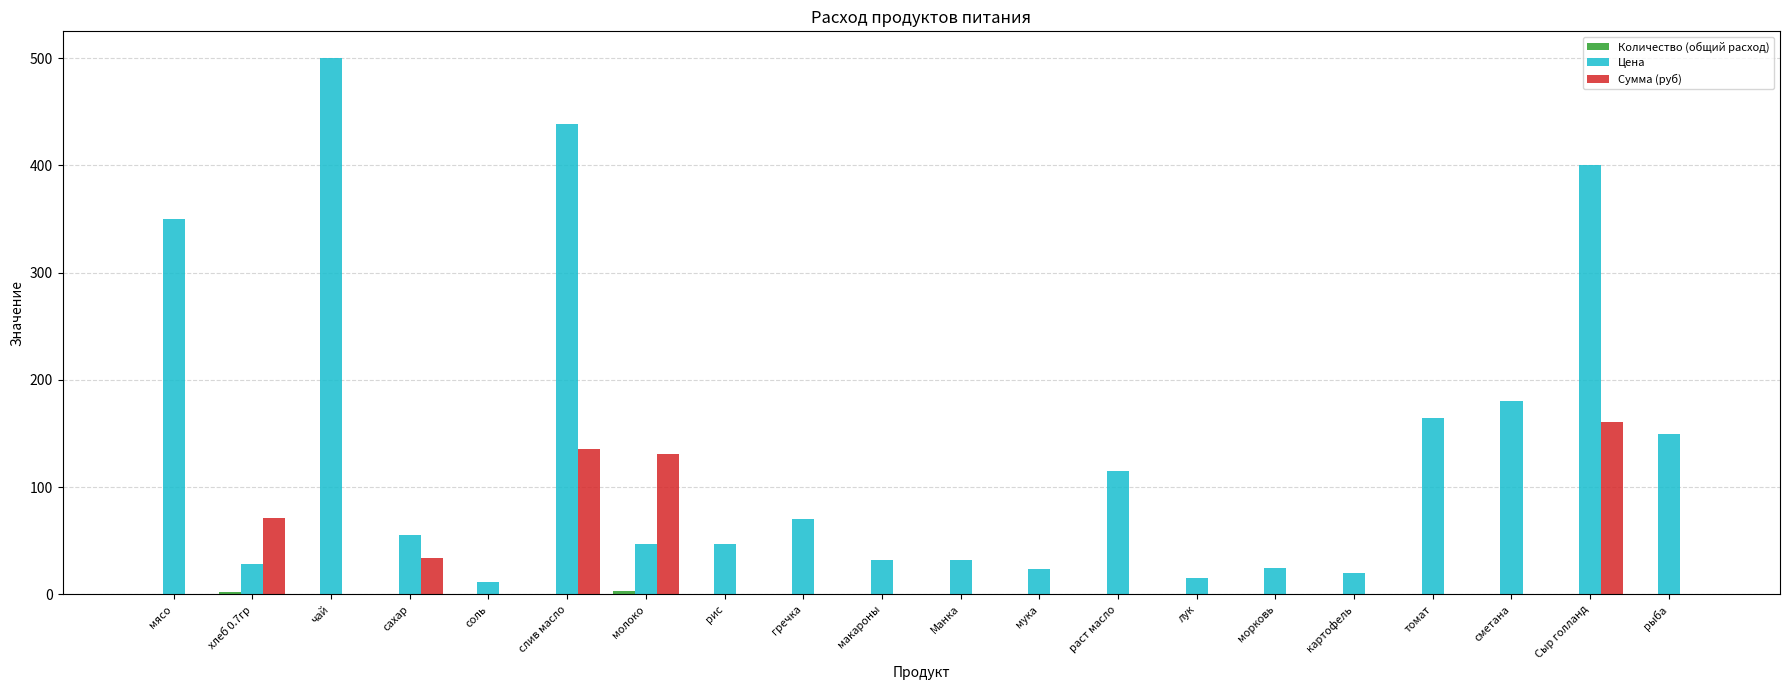

Which series changed the most between гречка and рыба?

Цена